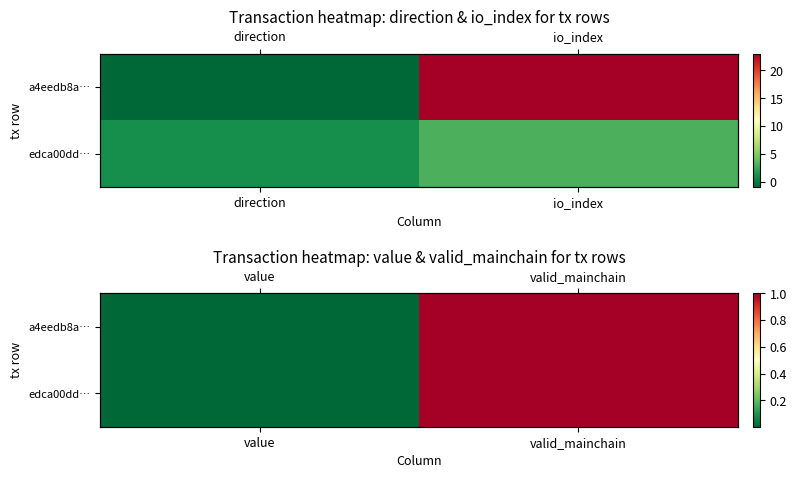

At which category is the sum across all series the highest?

valid_mainchain